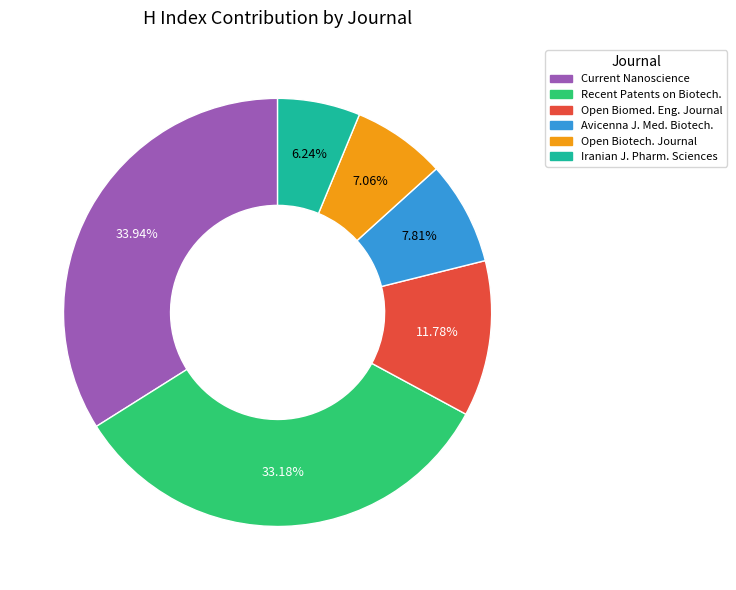

Which slice is the largest?

Current Nanoscience